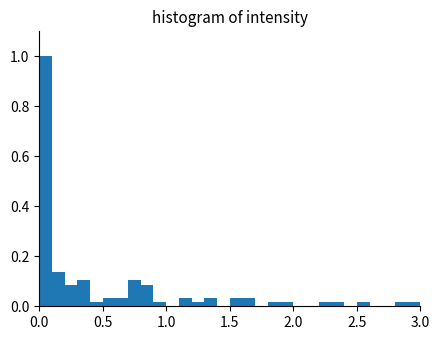

Around what value on the x-axis is the tallest bar? Give the approximate position of its centre, as read against the axis.

0.05